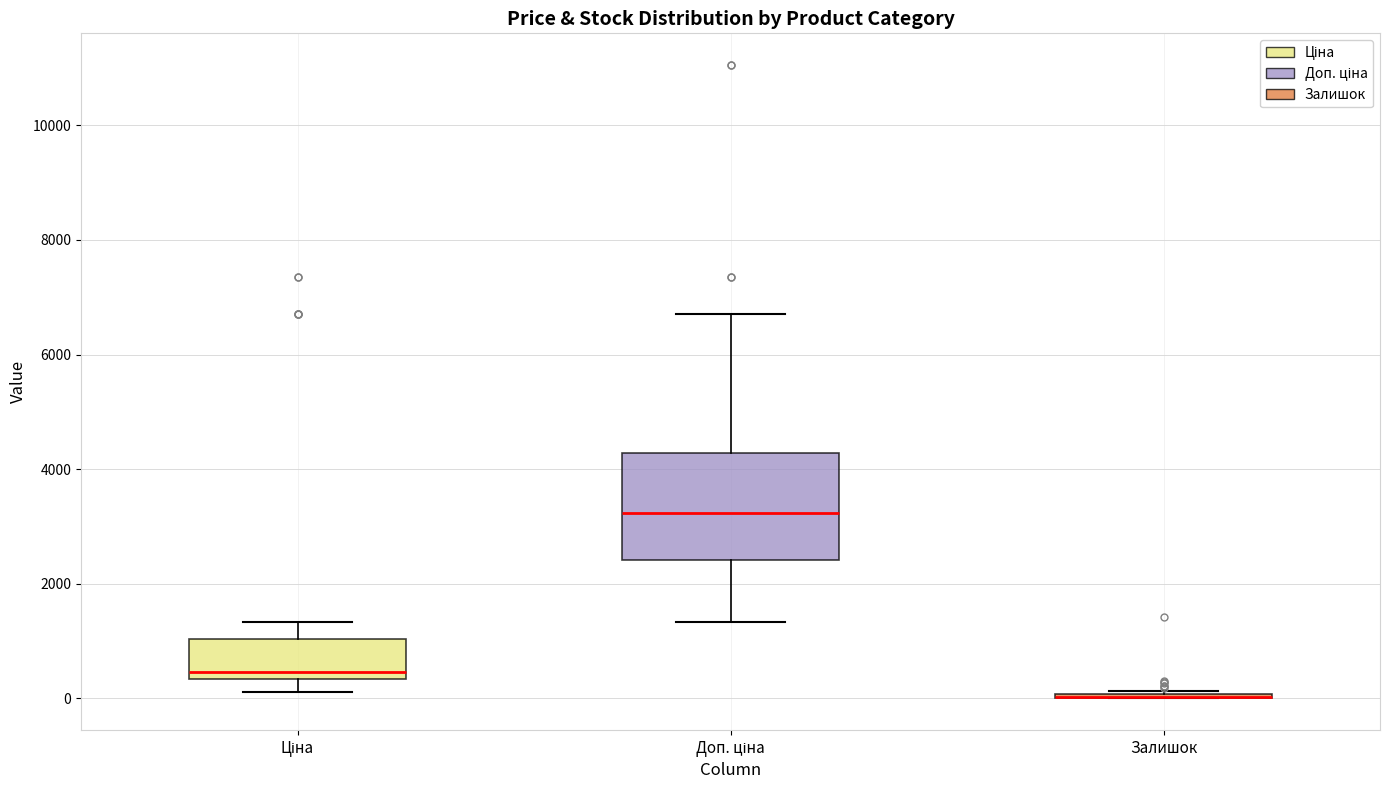

Reading left to right, transcribe this box plot: for each box, give where its median line is, the range the box spans, and where its two whiskers end, as read against the y-axis. The values are not printed on the chart, so give them approximately, as read against the axis.

Ціна: median 400 (just above the box's lower edge), box 400 to 1000, whiskers 200 to 1400
Доп. ціна: median 3200, box 2400 to 4200, whiskers 1400 to 6800
Залишок: box collapsed to a line at 0, whiskers 0 to 200